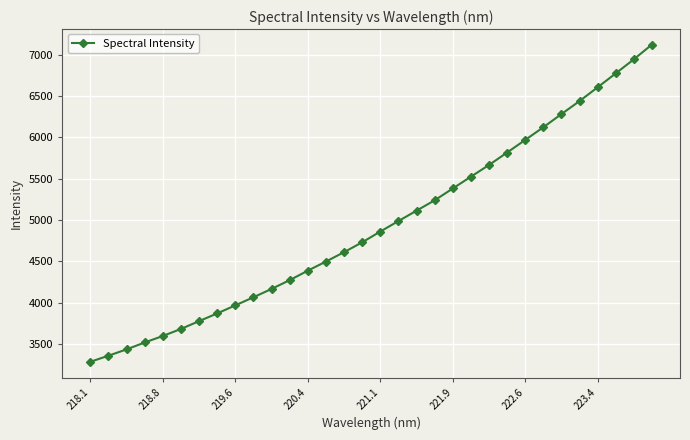

What is the minimum value shown in the chart?

3286.9